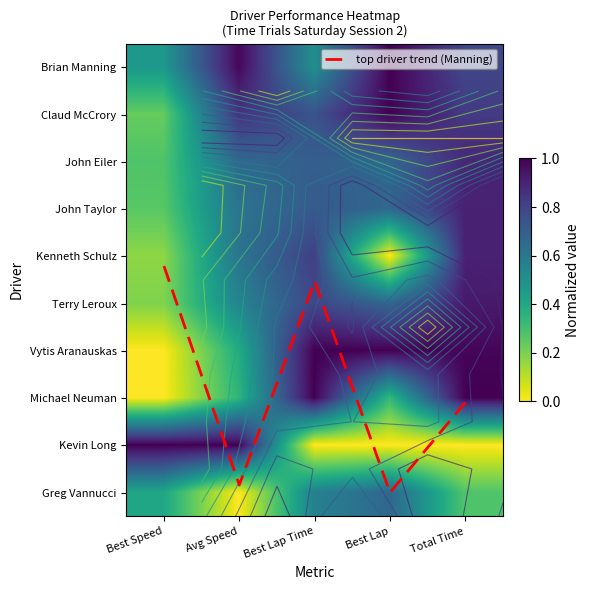

What is the total value across all series at Total Time?

14.6